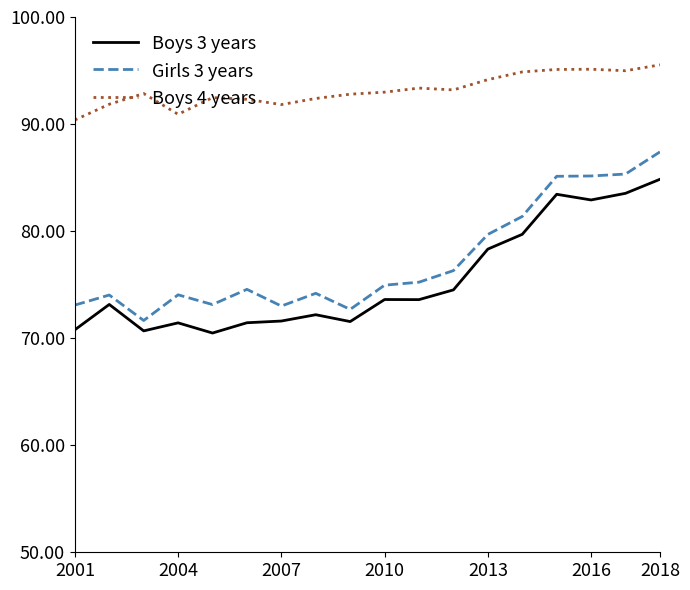

Which series has the largest total across all categories?

Boys 4 years